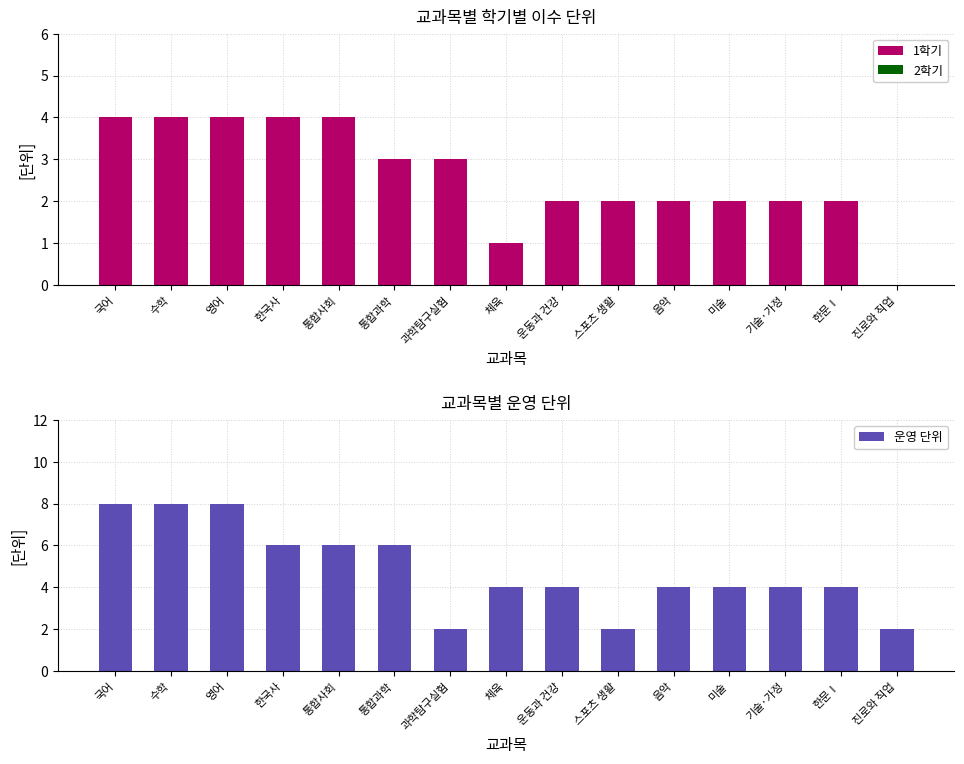

Rank the categories by 2학기 value from lowest to highest.

국어, 수학, 영어, 한국사, 통합사회, 통합과학, 과학탐구실험, 체육, 운동과 건강, 스포츠 생활, 음악, 미술, 기술·가정, 한문Ⅰ, 진로와 직업